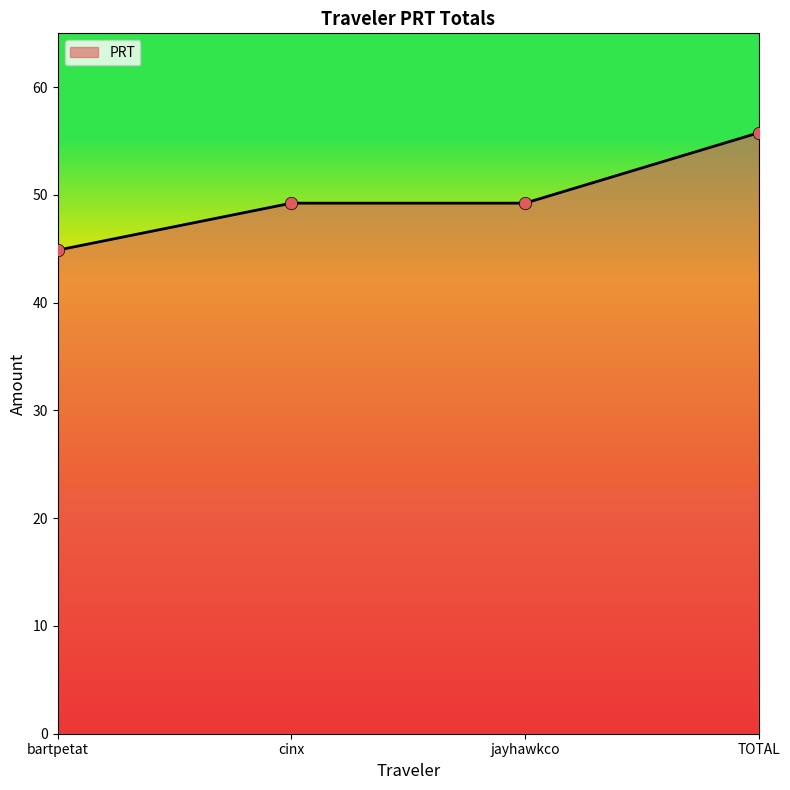

What is the change in value from bartpetat to jayhawkco?

+4.4